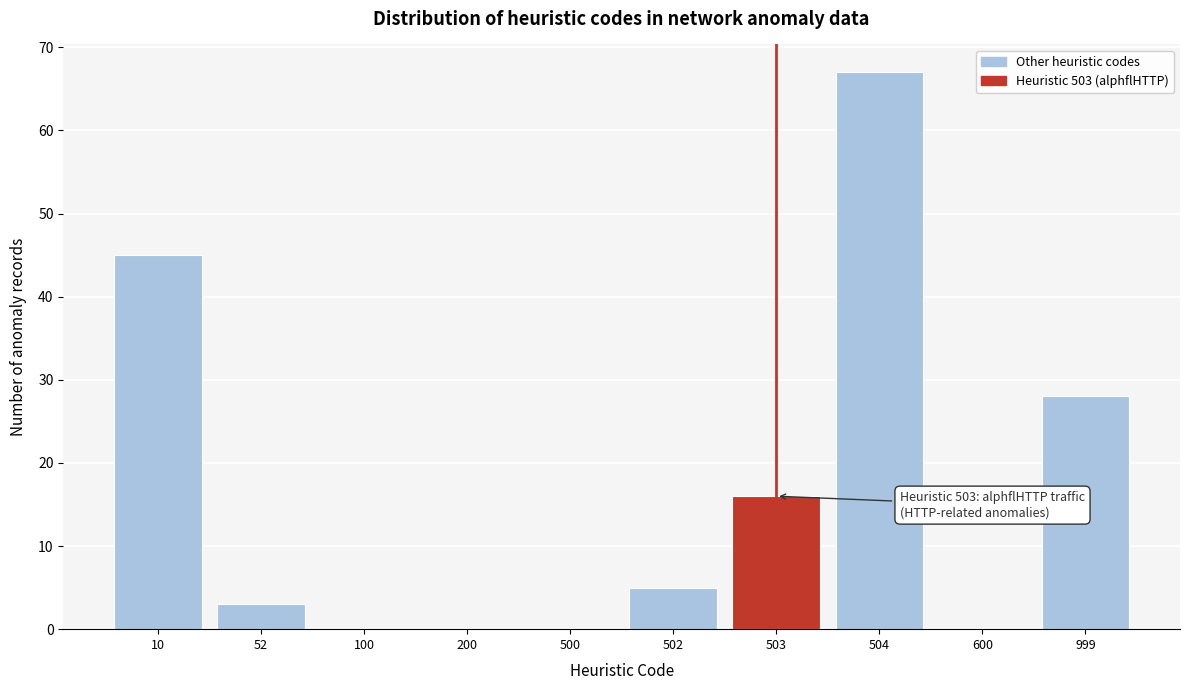

Reading left to right, extract all data points from this chart.

10=45	52=3	100=0	200=0	500=0	502=5	503=16	504=67	600=0	999=28